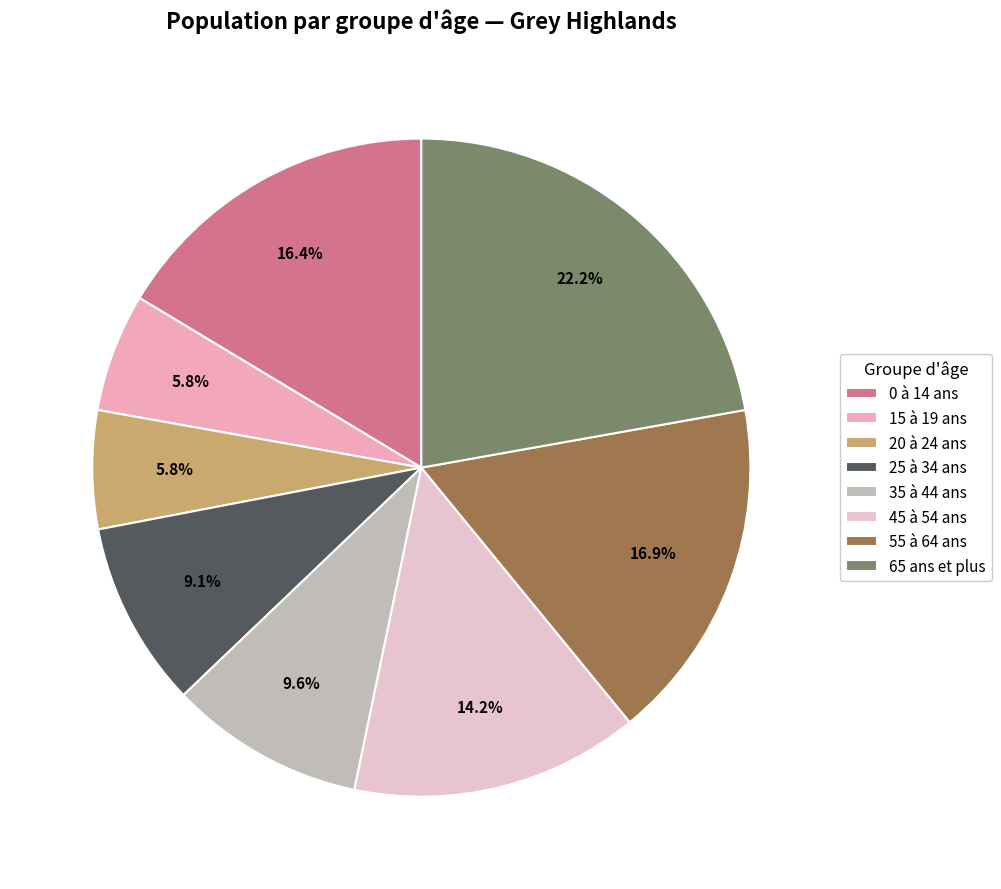

Rank the categories by value from highest to lowest.

65 ans et plus, 55 à 64 ans, 0 à 14 ans, 45 à 54 ans, 35 à 44 ans, 25 à 34 ans, 15 à 19 ans, 20 à 24 ans